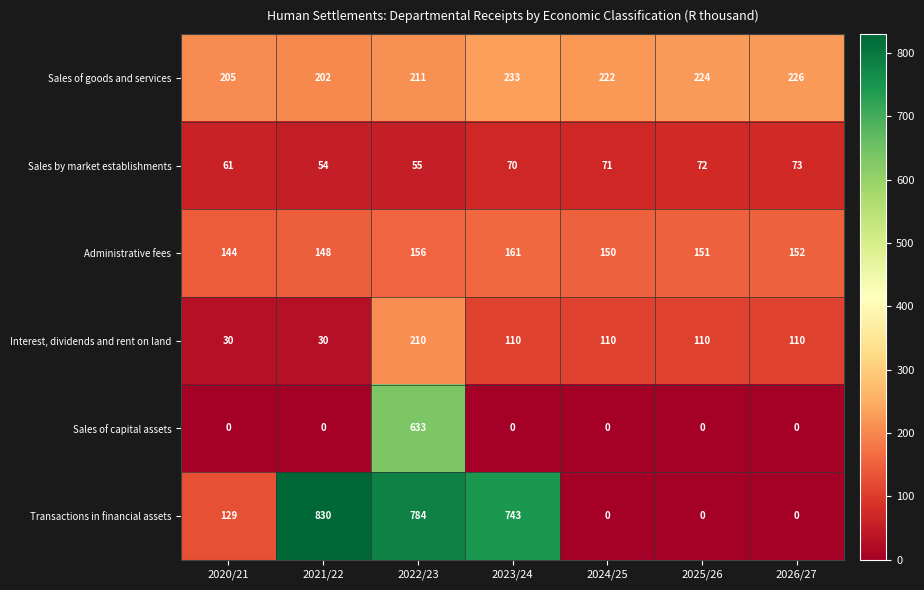

How many Interest, dividends and rent on land values are between 30 and 110?

6